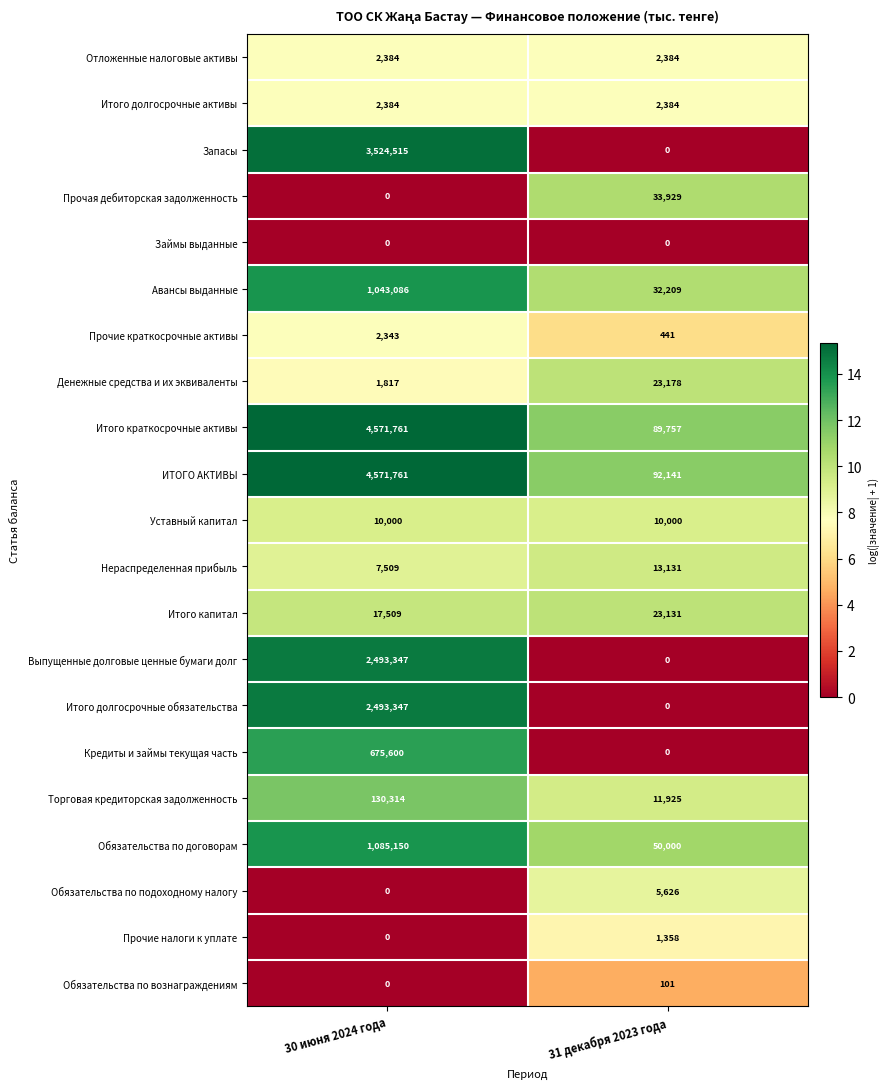

Which category has the highest value across all series?

30 июня 2024 года